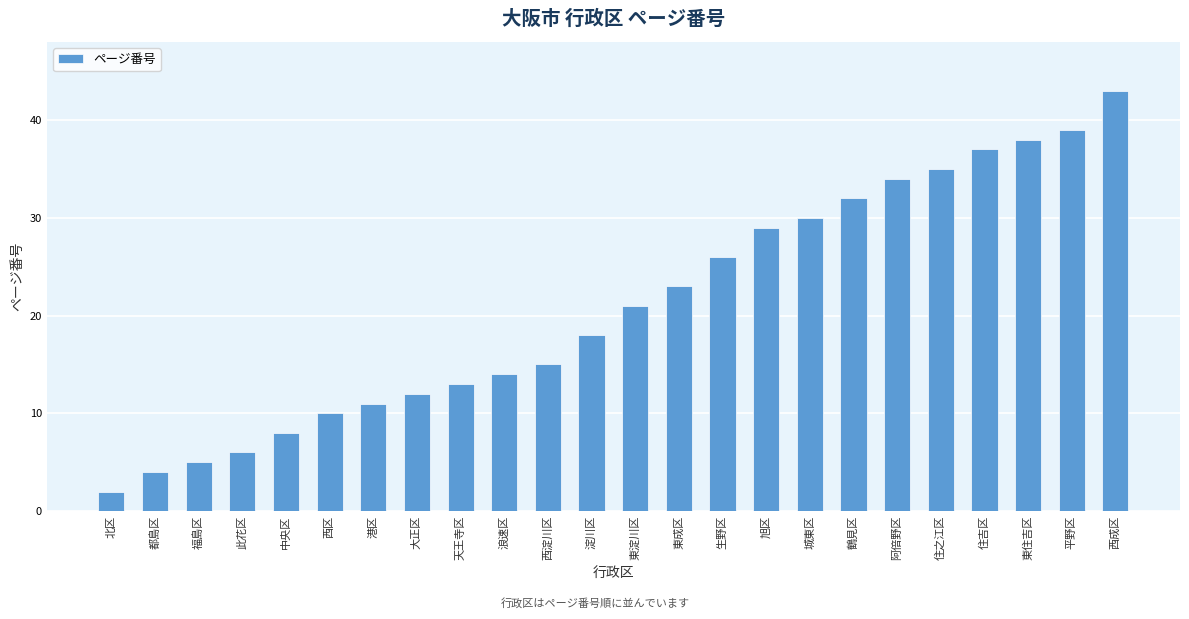

List the labels in order of value, smallest first.

北区, 都島区, 福島区, 此花区, 中央区, 西区, 港区, 大正区, 天王寺区, 浪速区, 西淀川区, 淀川区, 東淀川区, 東成区, 生野区, 旭区, 城東区, 鶴見区, 阿倍野区, 住之江区, 住吉区, 東住吉区, 平野区, 西成区